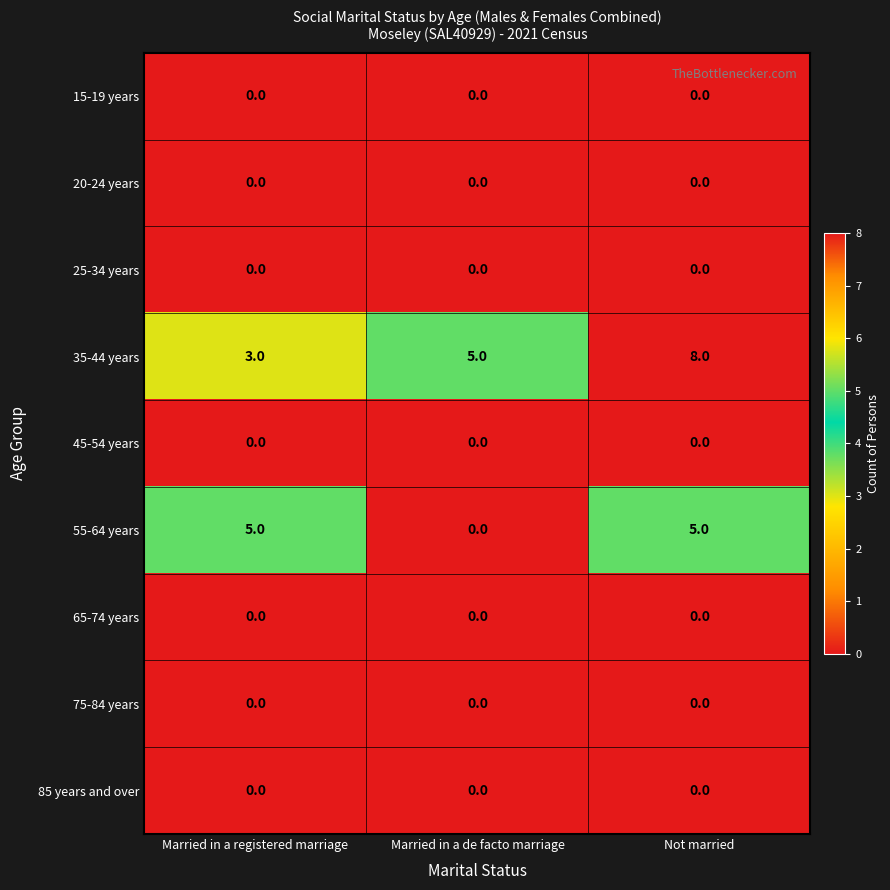

What is the difference between the maximum and minimum values in the 55-64 years series?

5